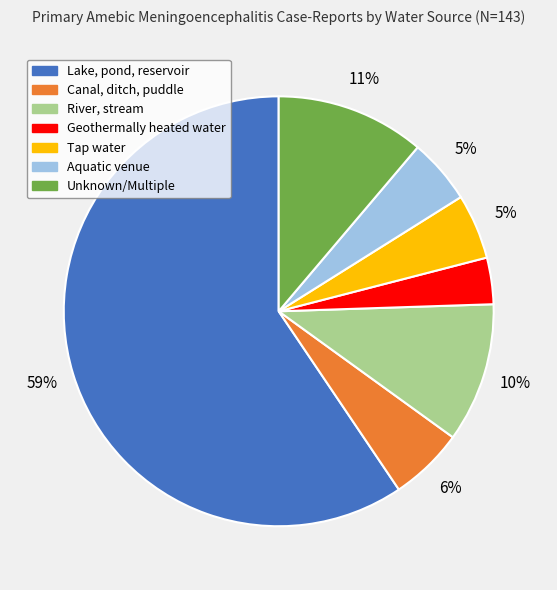

Between River, stream and Unknown/Multiple, which is larger?

Unknown/Multiple